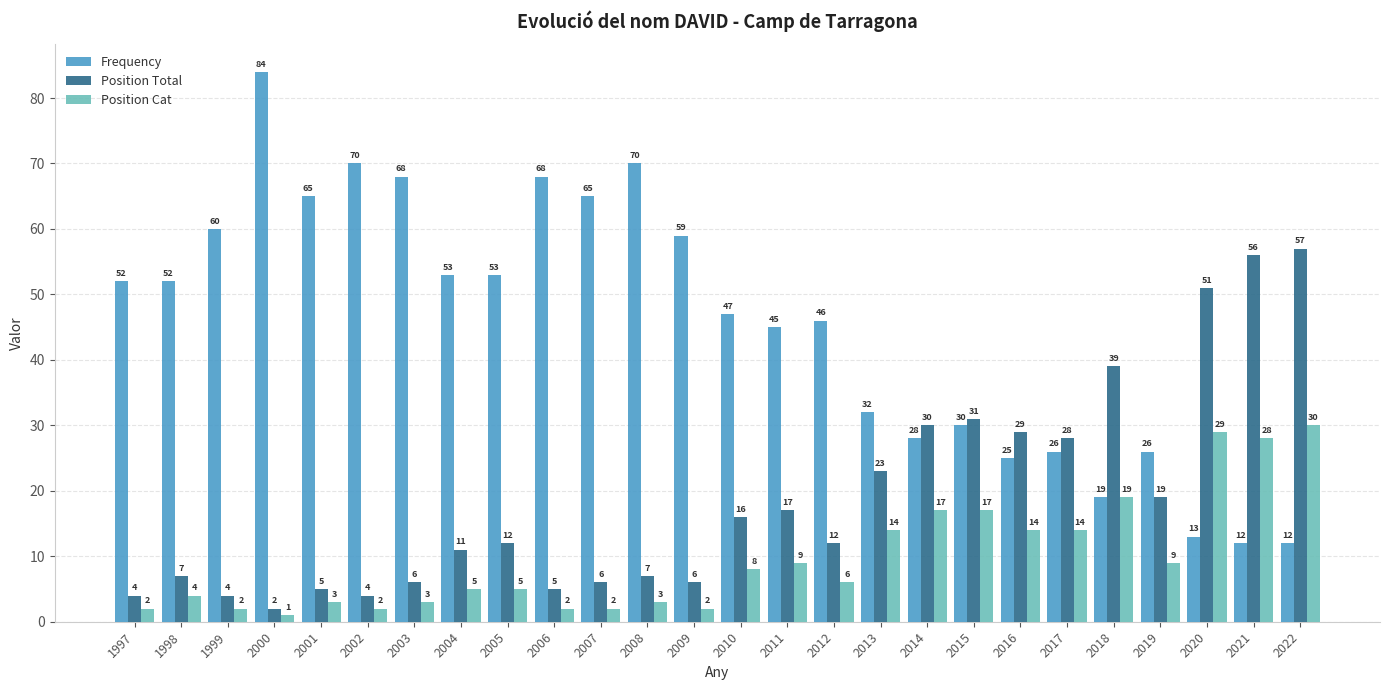

Which series changed the most between 2004 and 2016?

Frequency